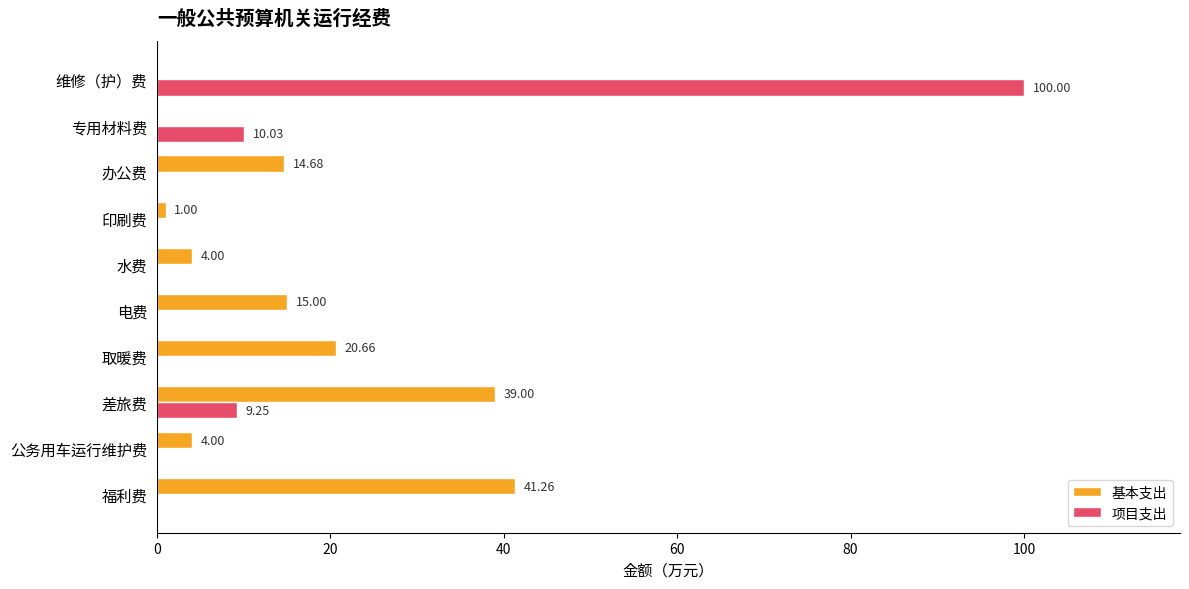

Between 水费 and 印刷费, which series saw the biggest shift?

基本支出